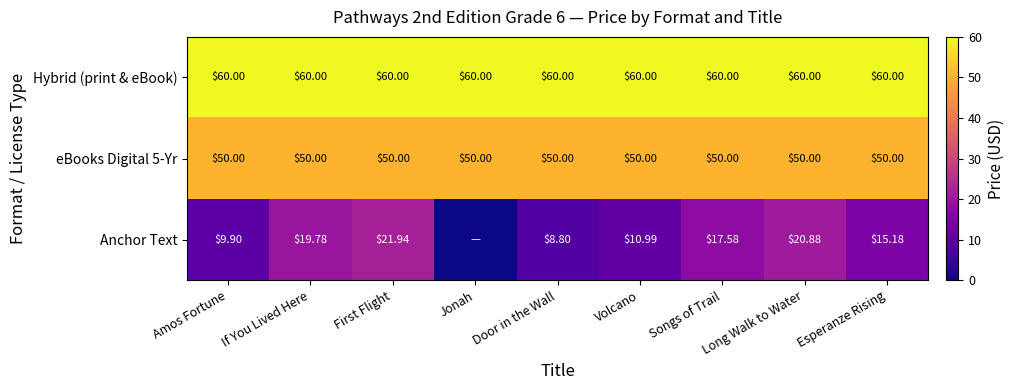

Between Volcano and Esperanze Rising, which series saw the biggest shift?

Anchor Text